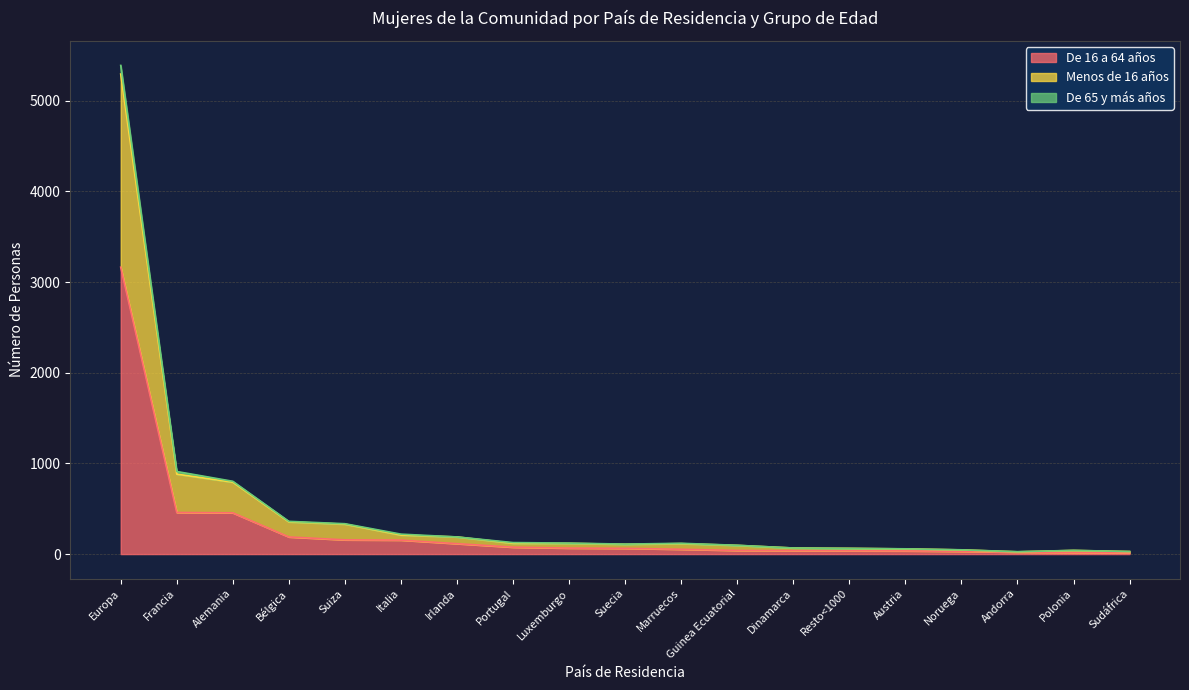

True or false: De 65 y más años and De 16 a 64 años cross at least once.

False